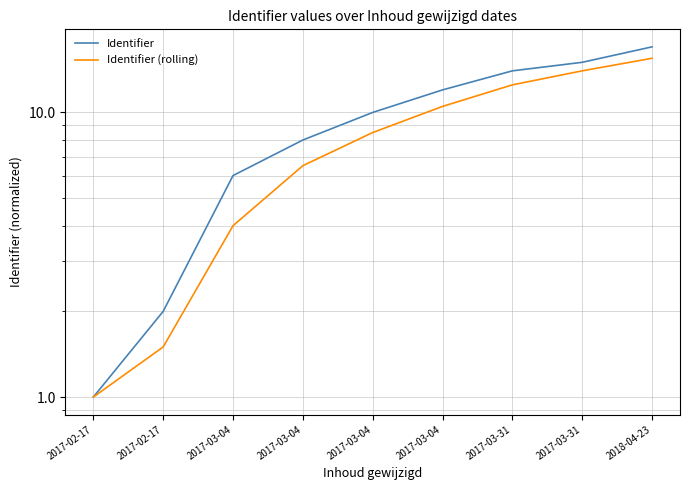

How many data points in Identifier are above 10?

4